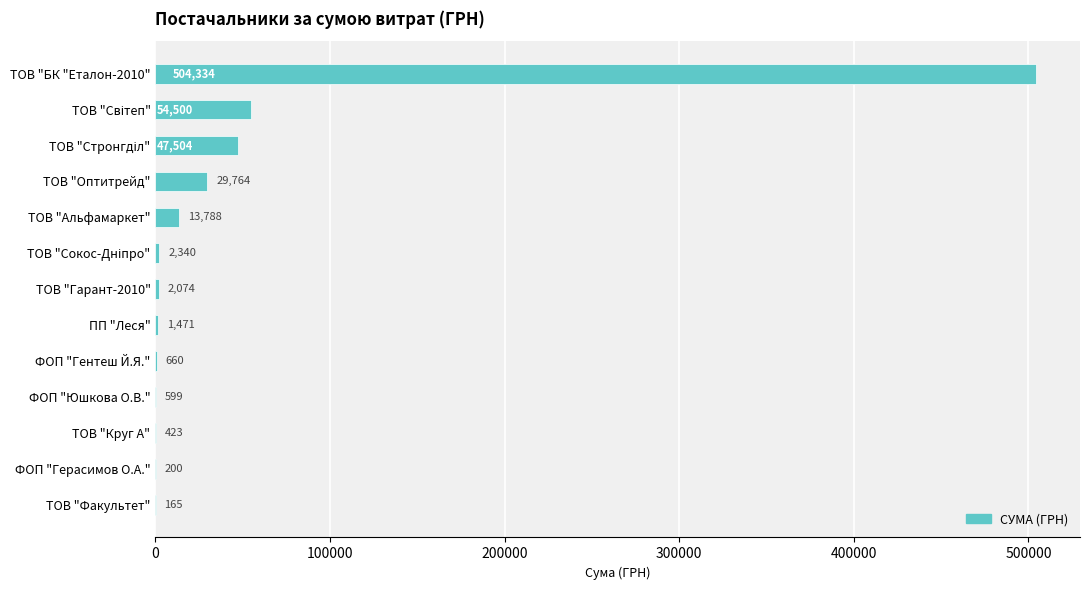

What value does the data have at ТОВ "БК "Еталон-2010"?

504333.6